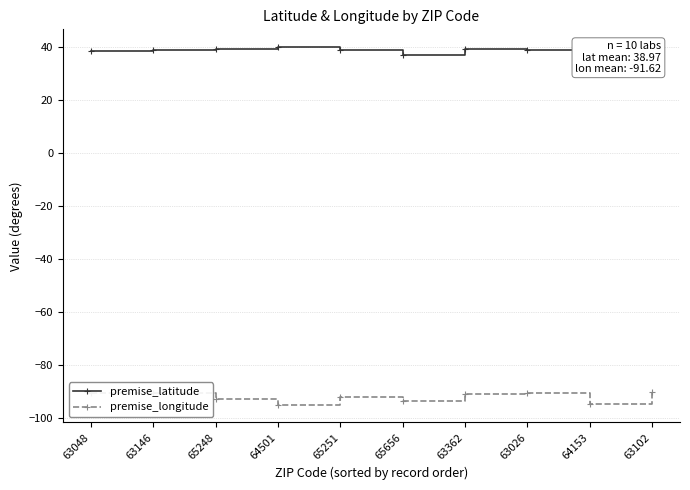

What is the lowest value of the premise_longitude series?

-94.8